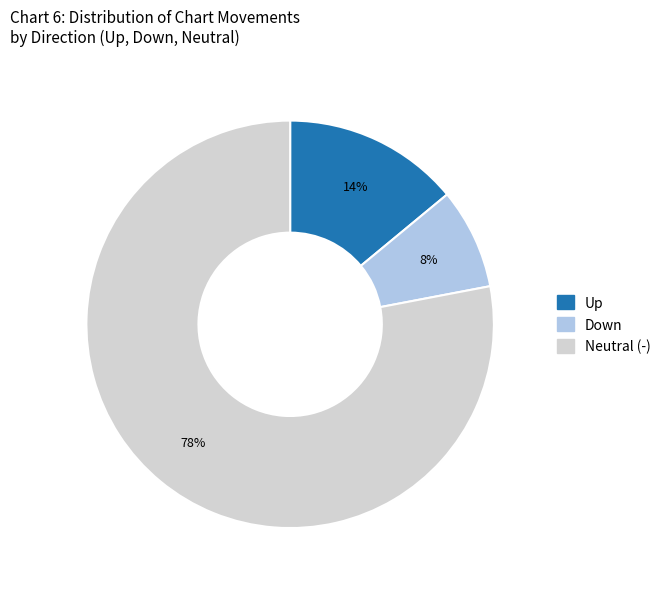

To the nearest percent, what is the average slice percentage?

33%